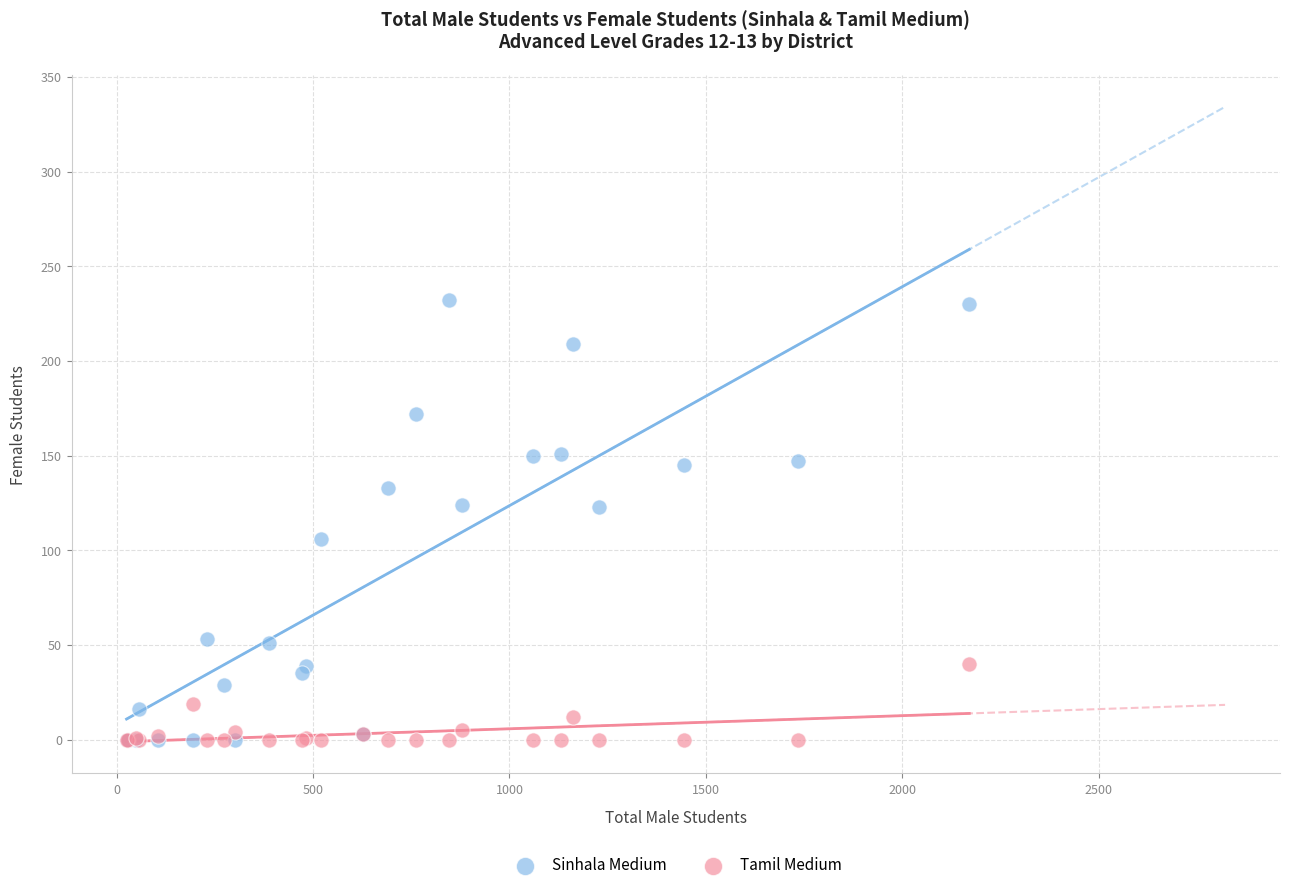

What is the X range (max minus min) for the scatter plot?

2146